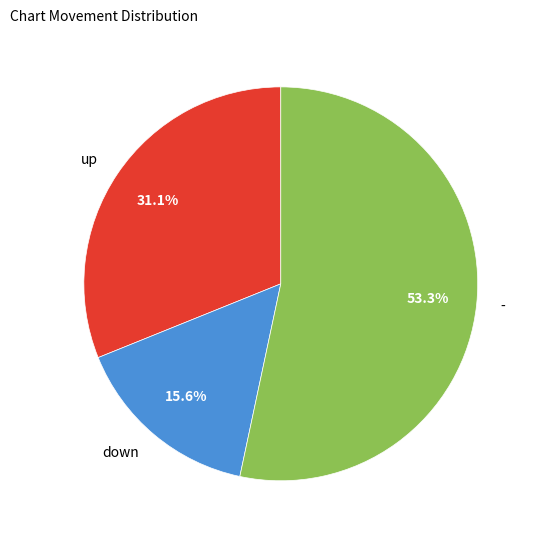

The up slice represents 31% of the pie. True or false?

True